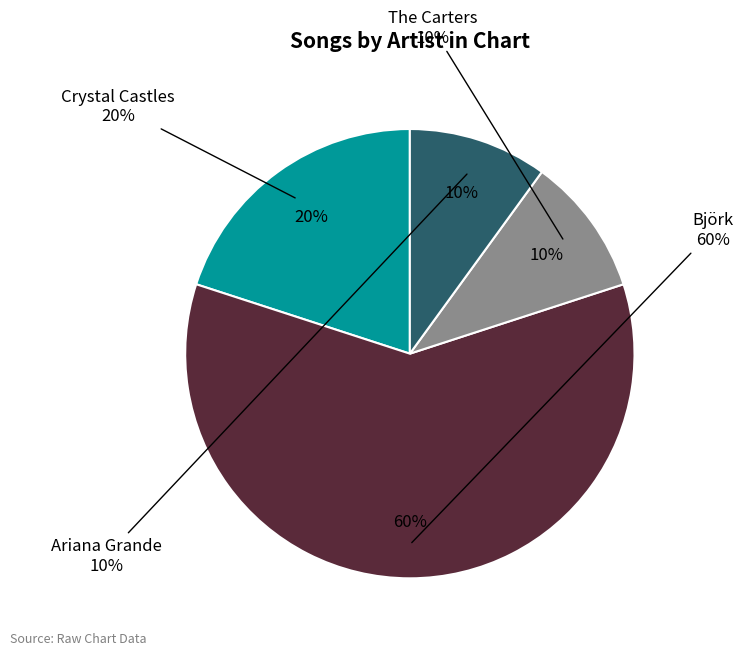

What percentage do The Carters and Björk together represent?

70.0%